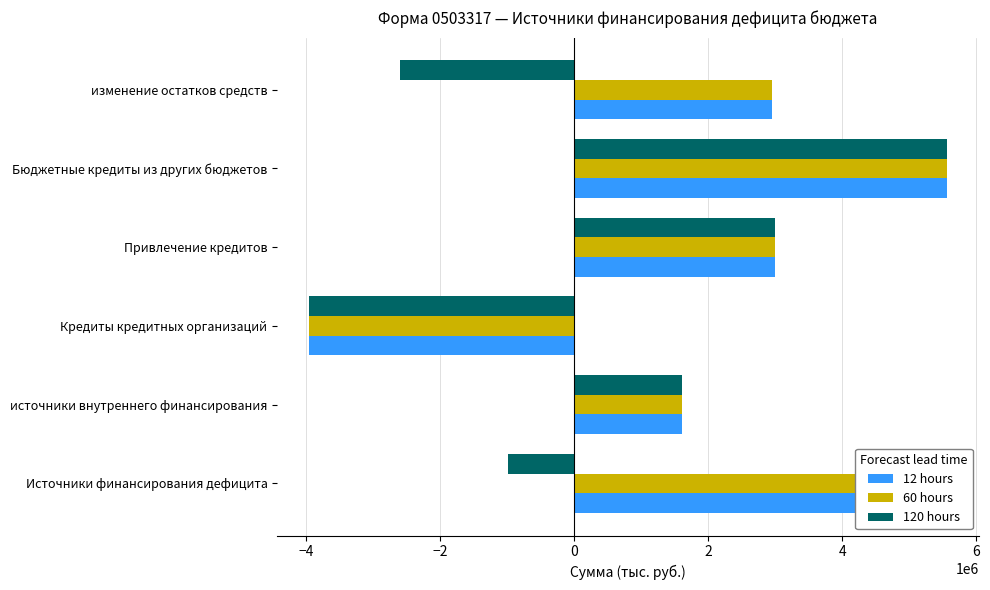

Is it true that 120 hours equals 5560737.6 at Бюджетные кредиты из других бюджетов?

True